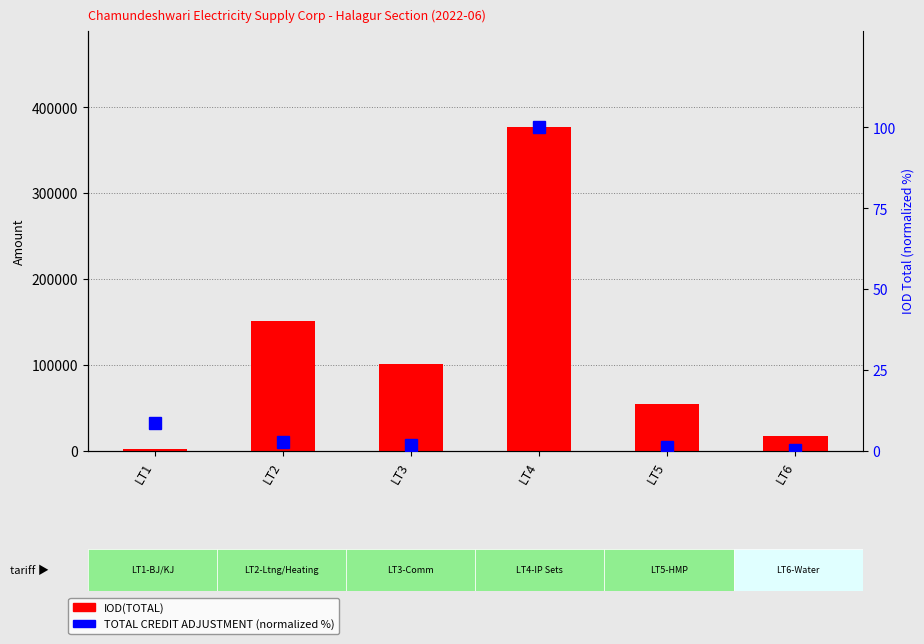

Which category has the highest value in the IOD(TOTAL) series?

LT4